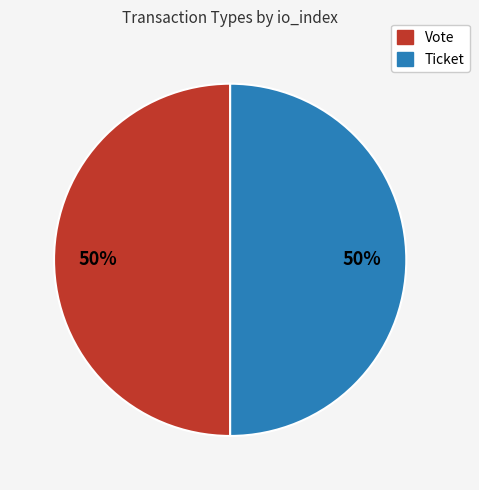

The Vote slice represents 91% of the pie. True or false?

False